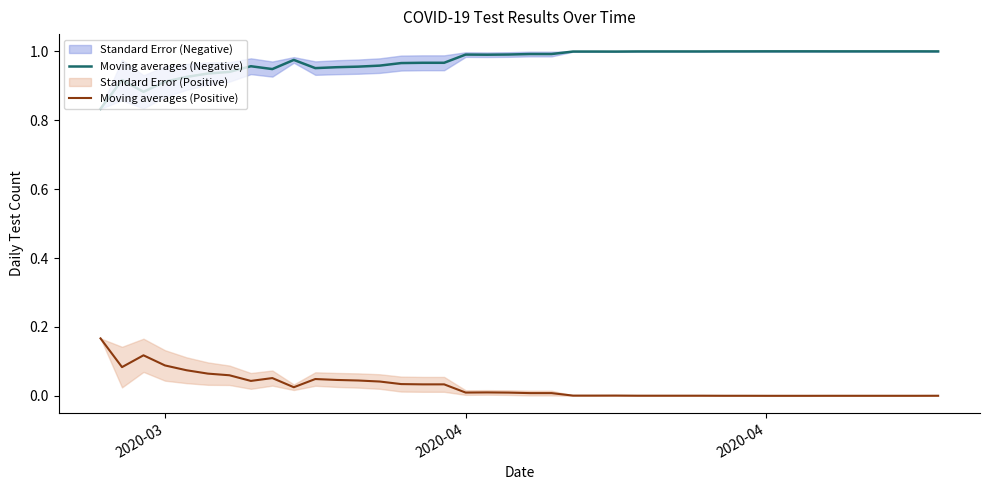

What is the sum of all Moving averages (Negative) values?

38.9